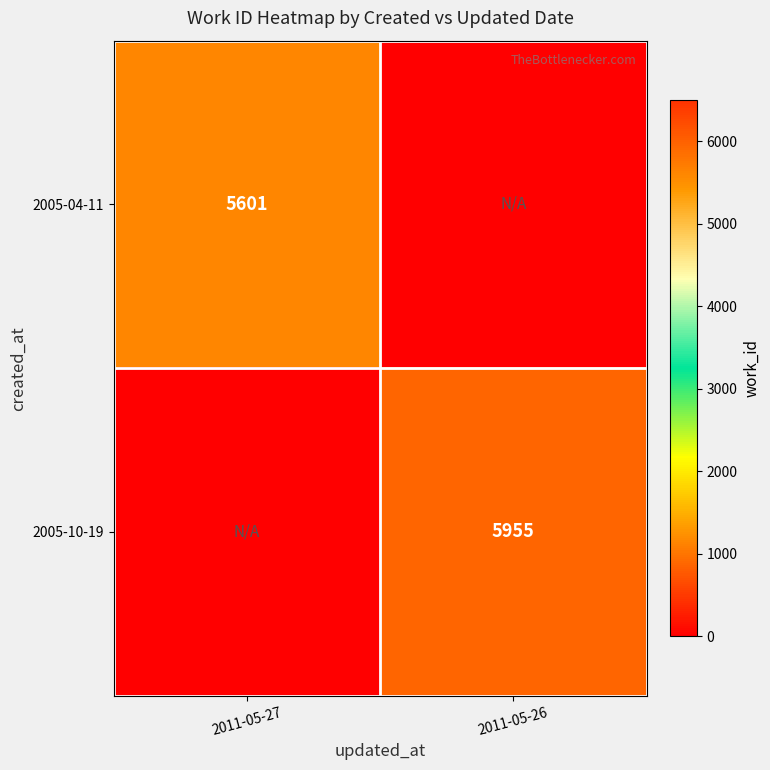

The value of 2005-10-19 at 2011-05-26 is 8396. True or false?

False